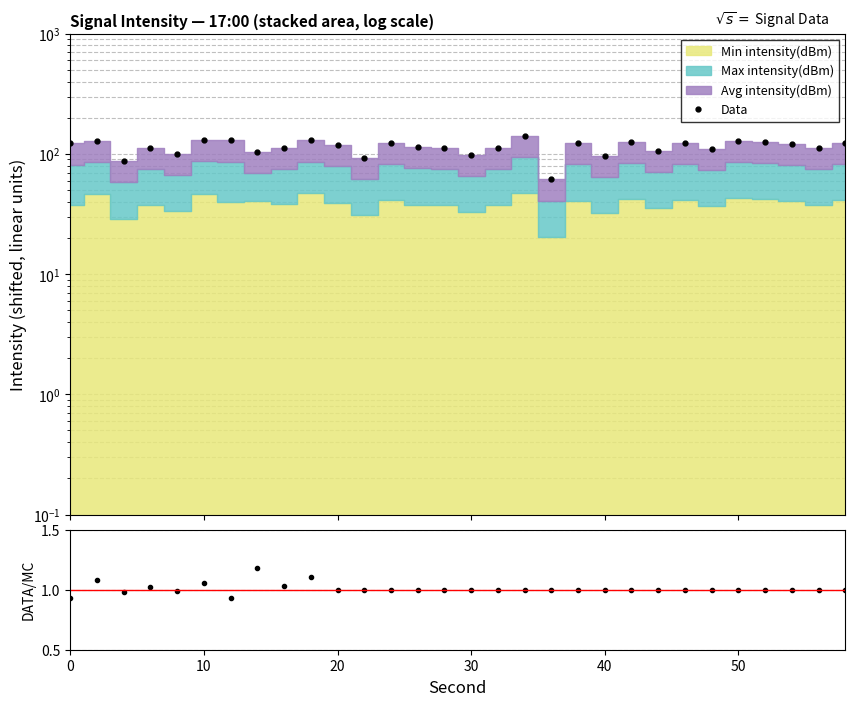

Which series has the widest spread of values?

Data